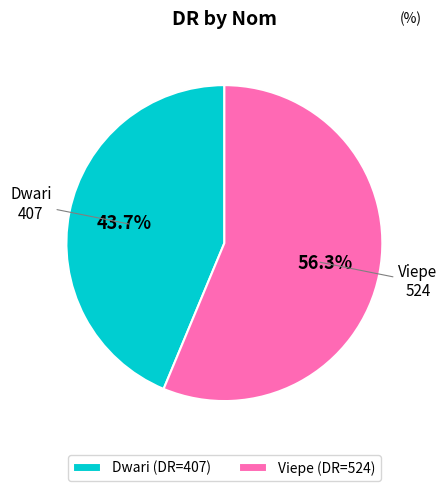

To the nearest percent, what is the difference between the largest and smallest slice percentages?

13%